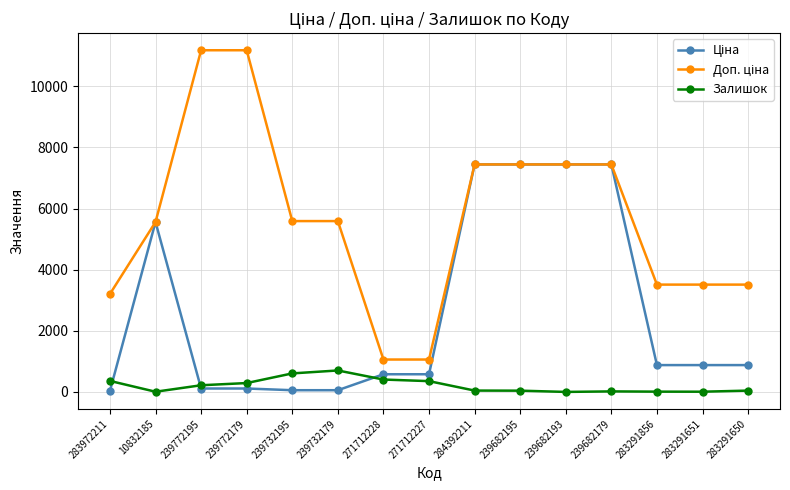

At how many categories does at least one series exceed 2601?

13